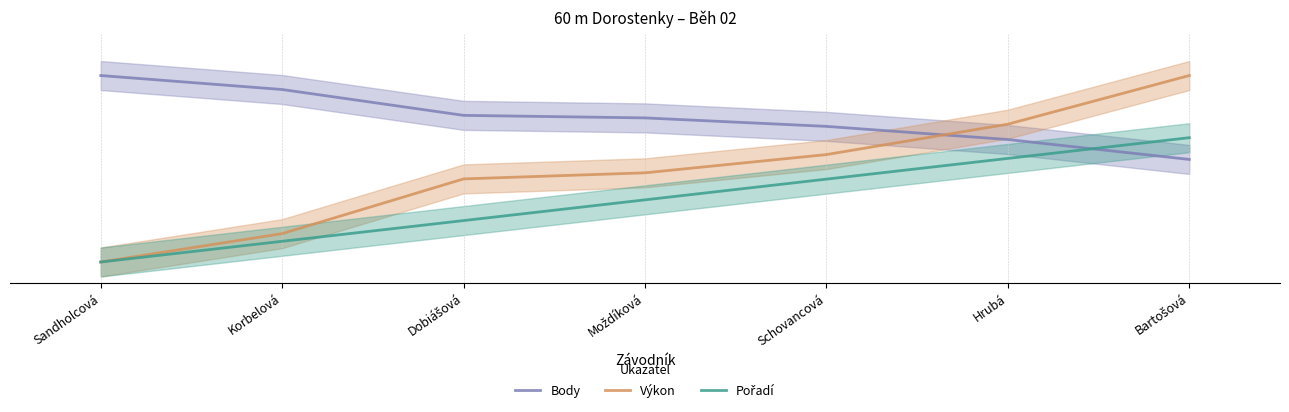

Between Sandholcová and Korbelová, which is larger?

Sandholcová